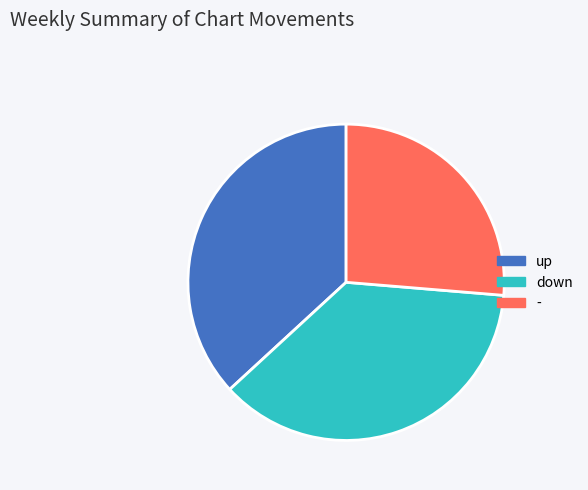

Which category has the smallest portion of the pie?

-